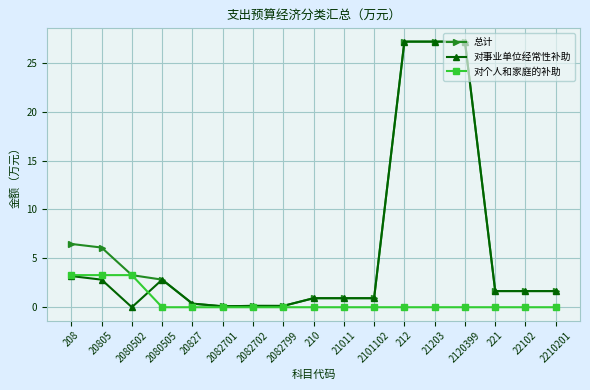

What is the greatest value displayed?

27.2